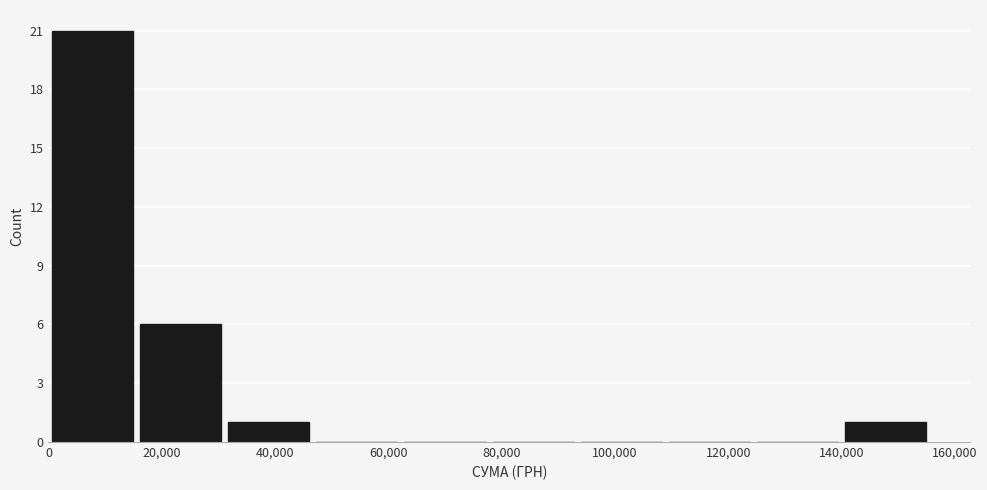

What is the height of the bar covering 16000 to 32000 on the x-axis? Neither the bar edges nor the heights are printed on the chart, so give them approximately, as read against the axes.

6